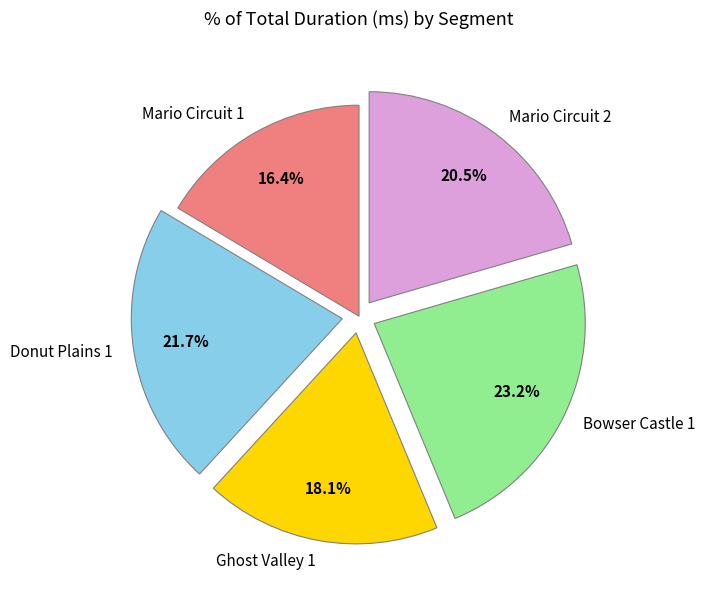

Which slice is the largest?

Bowser Castle 1